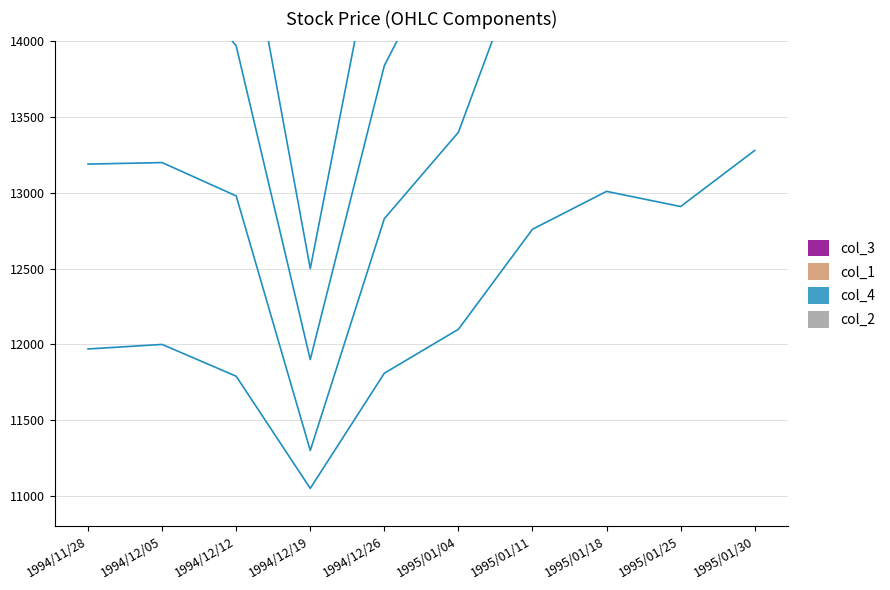

Which series has the largest total across all categories?

col_4